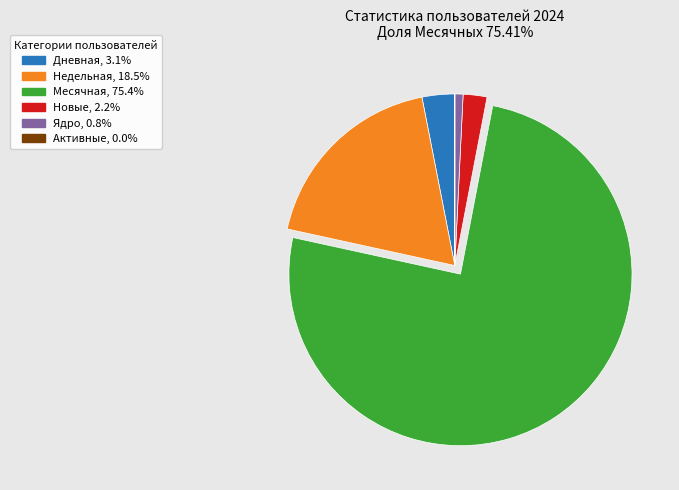

The Дневная slice represents 3% of the pie. True or false?

True